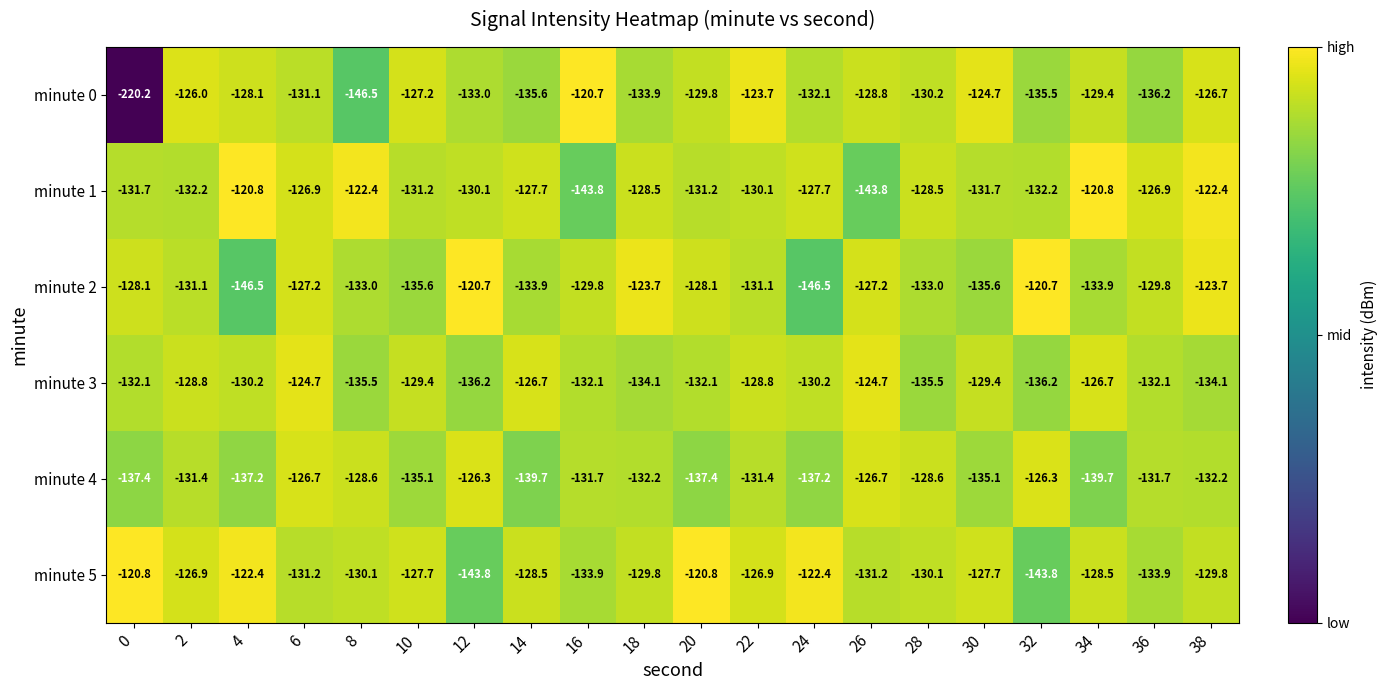

Rank the series at 34 from lowest to highest value.

minute 4, minute 2, minute 0, minute 5, minute 3, minute 1